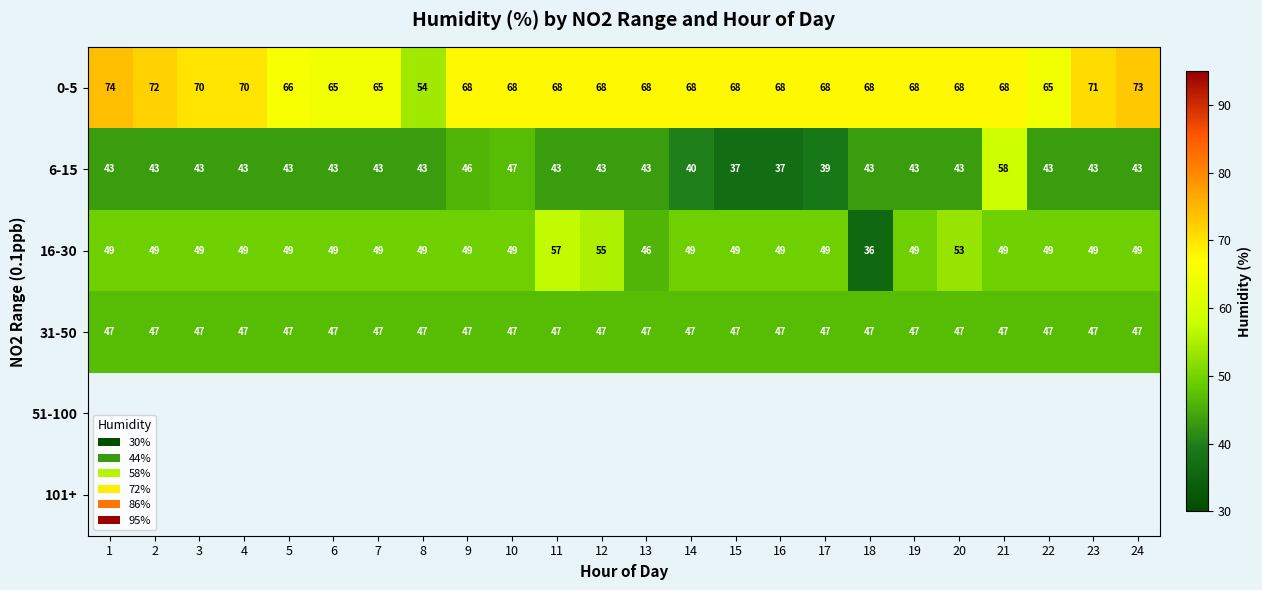

Count the number of categories in the chart.

24